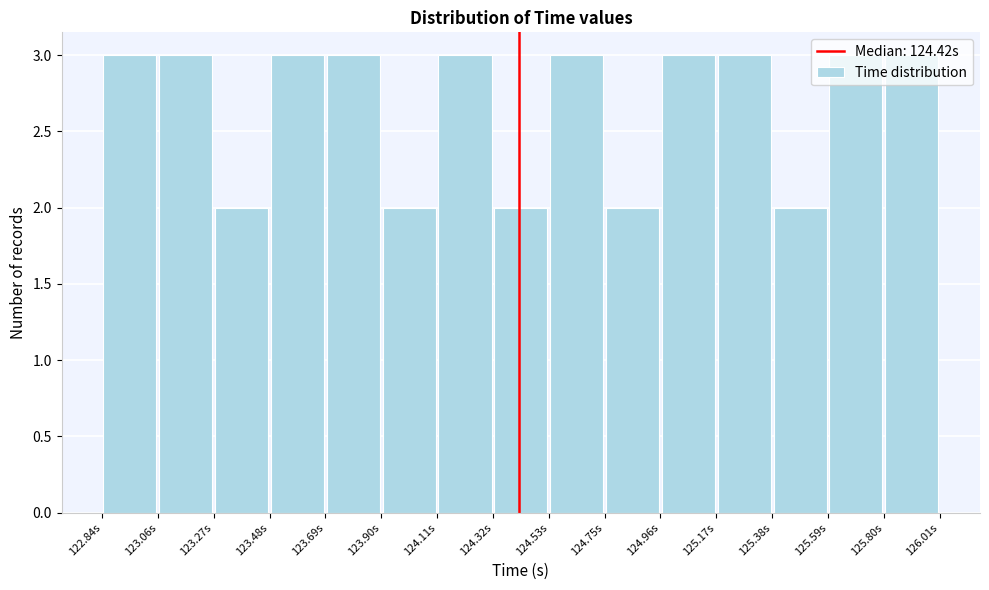

How tall is the bar that spans 123.25 to 123.50 on the x-axis? Neither the bar edges nor the heights are printed on the chart, so give them approximately, as read against the axes.

2